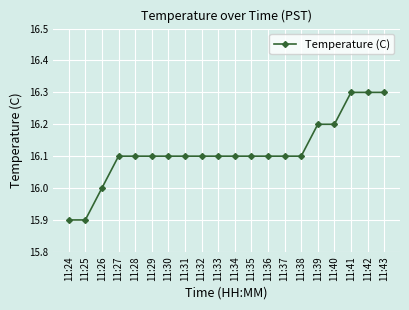

What is the maximum value shown in the chart?

16.3